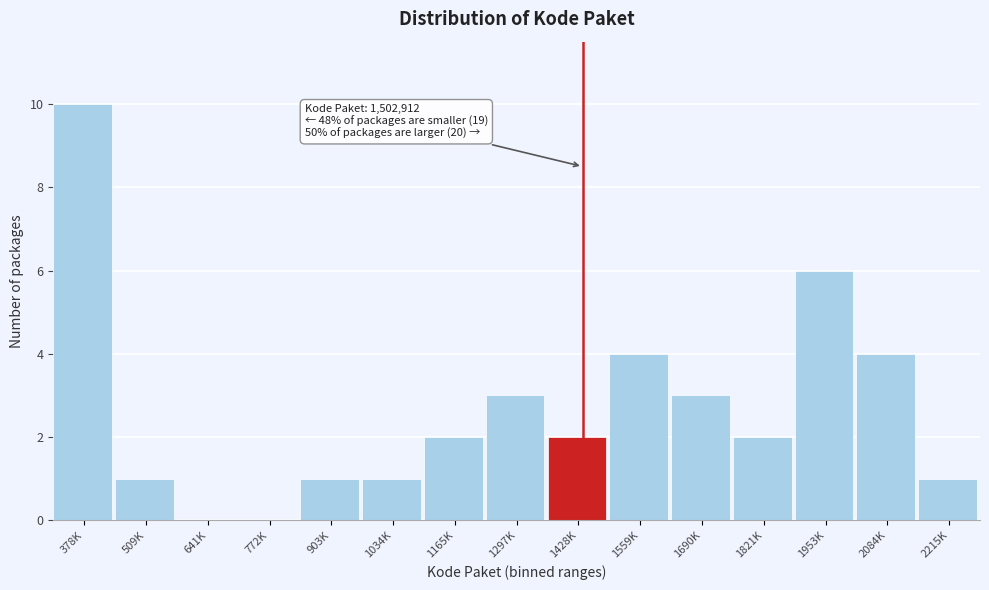

Reading right to left, list all the values displayed in this chart.

2215K=1	2084K=4	1953K=6	1821K=2	1690K=3	1559K=4	1428K=2	1297K=3	1165K=2	1034K=1	903K=1	772K=0	641K=0	509K=1	378K=10